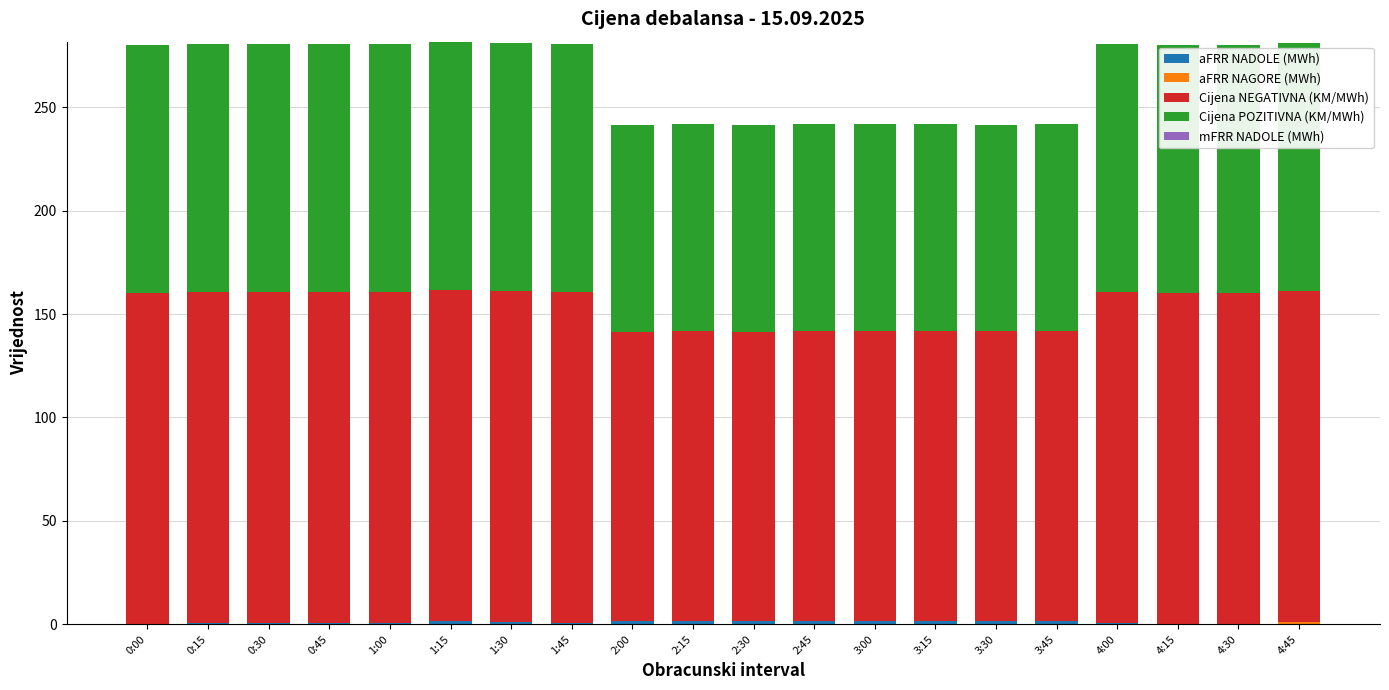

Does the chart contain stacked bars?

Yes